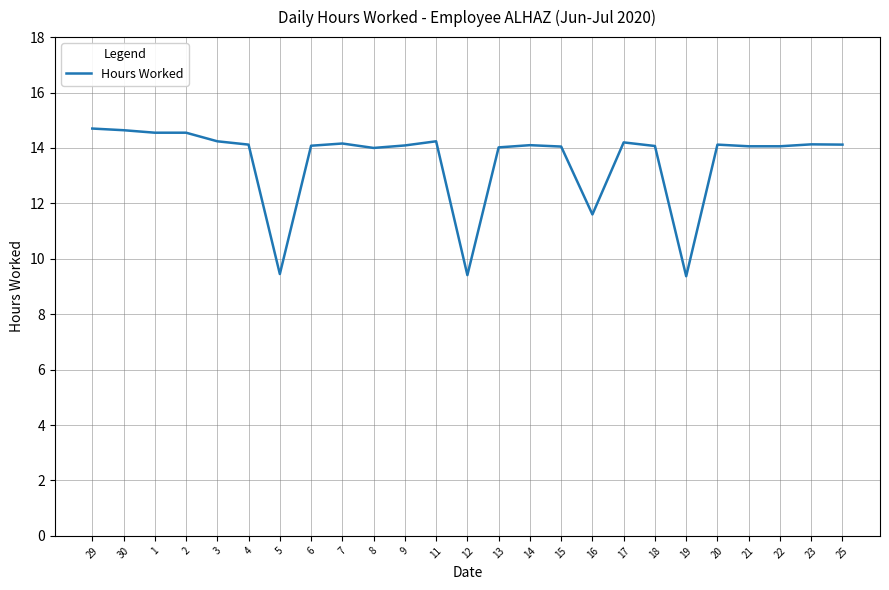

Where is the data nearest to the value 12?

16